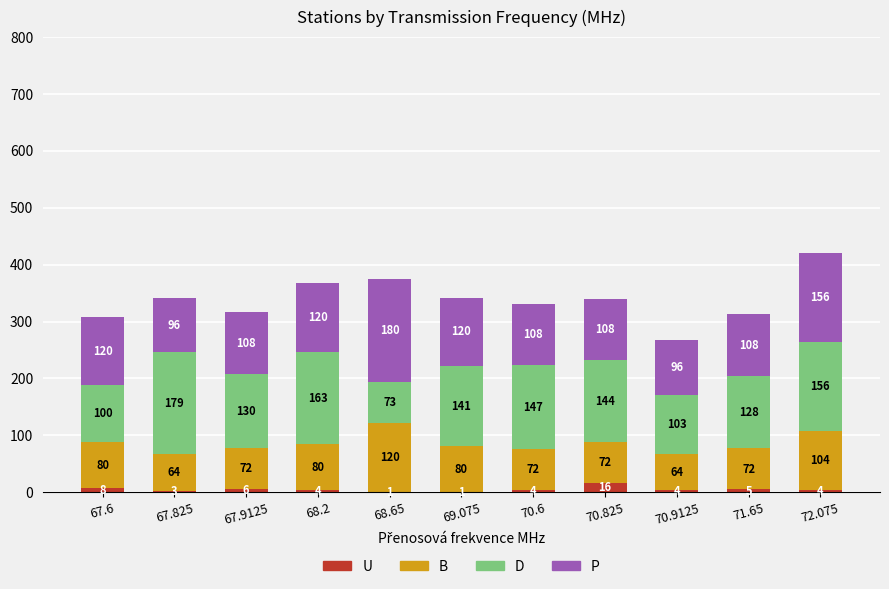

What is the sum of the U values at 67.9125 and 69.075?

7